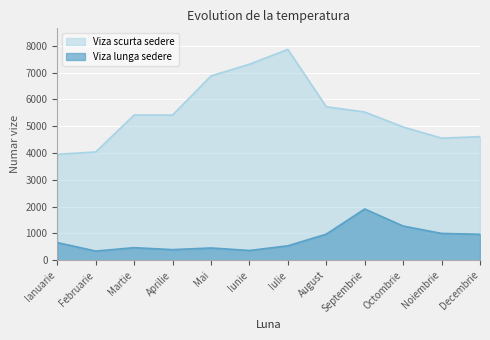

How many data points does each series have?

12